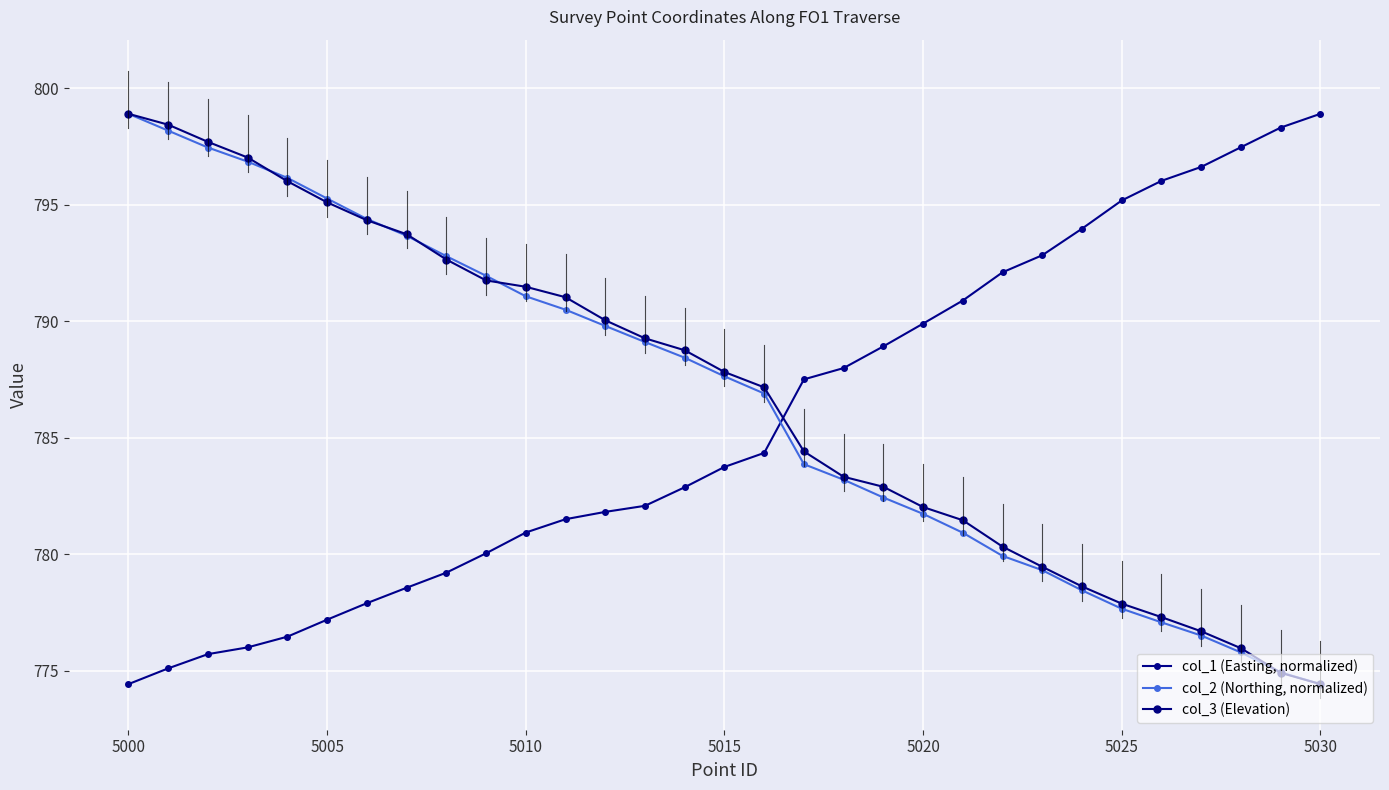

Which series has the widest spread of values?

col_1 (Easting, normalized)